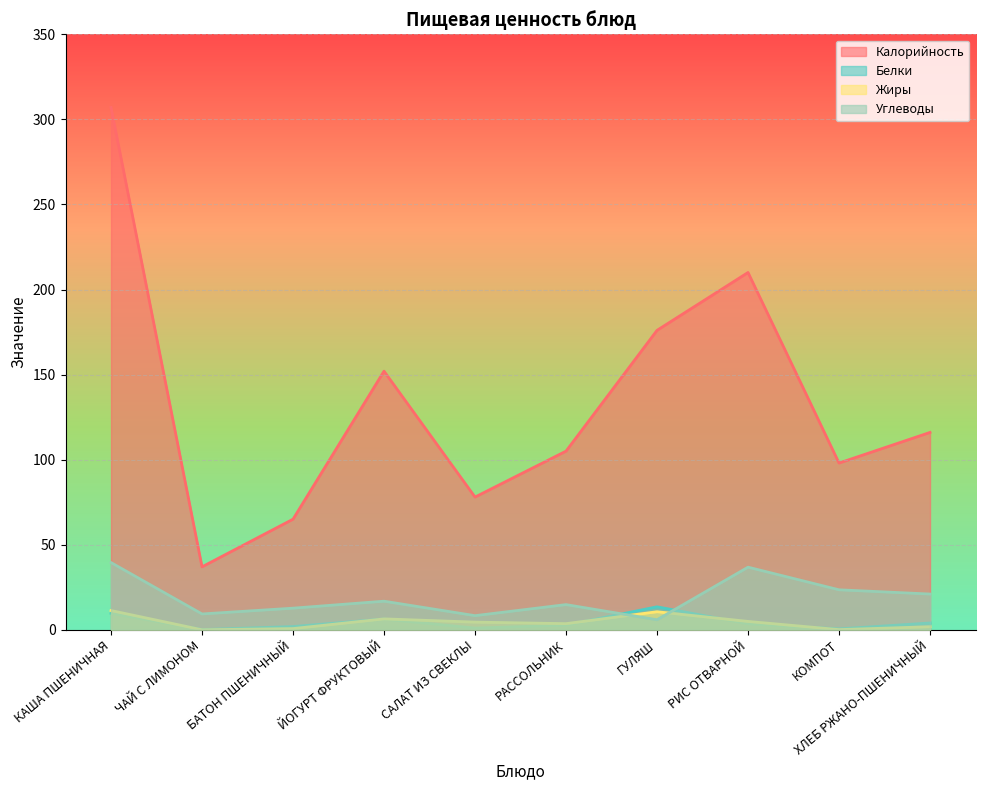

How many intersections are there between Белки and Жиры?

5